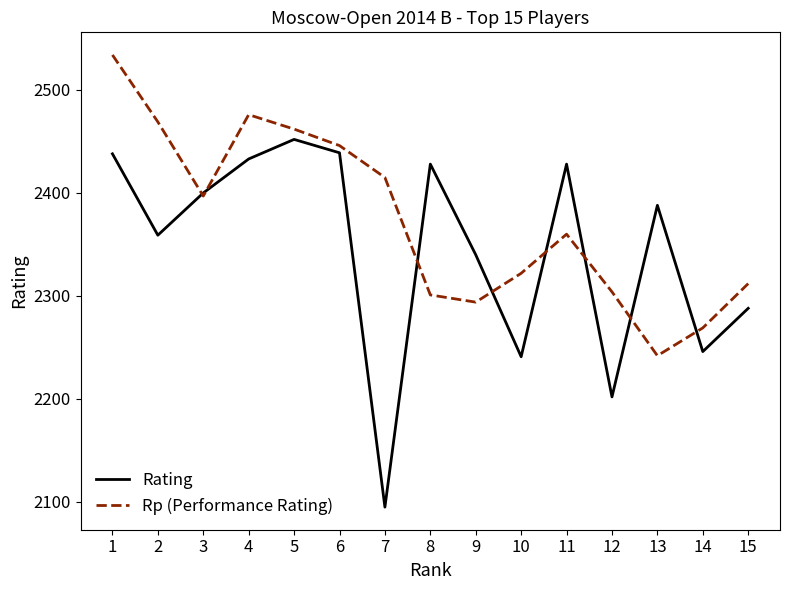

At how many categories does at least one series exceed 2243?

15